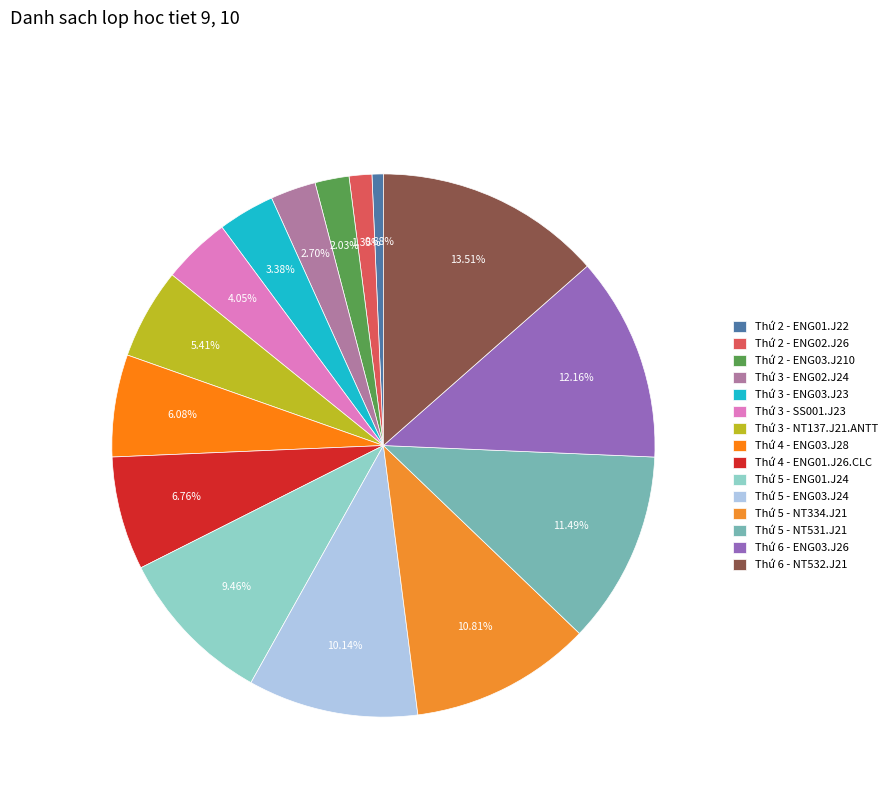

Is the sum of Thứ 3 - ENG03.J23 and Thứ 5 - NT334.J21 greater than half?

No